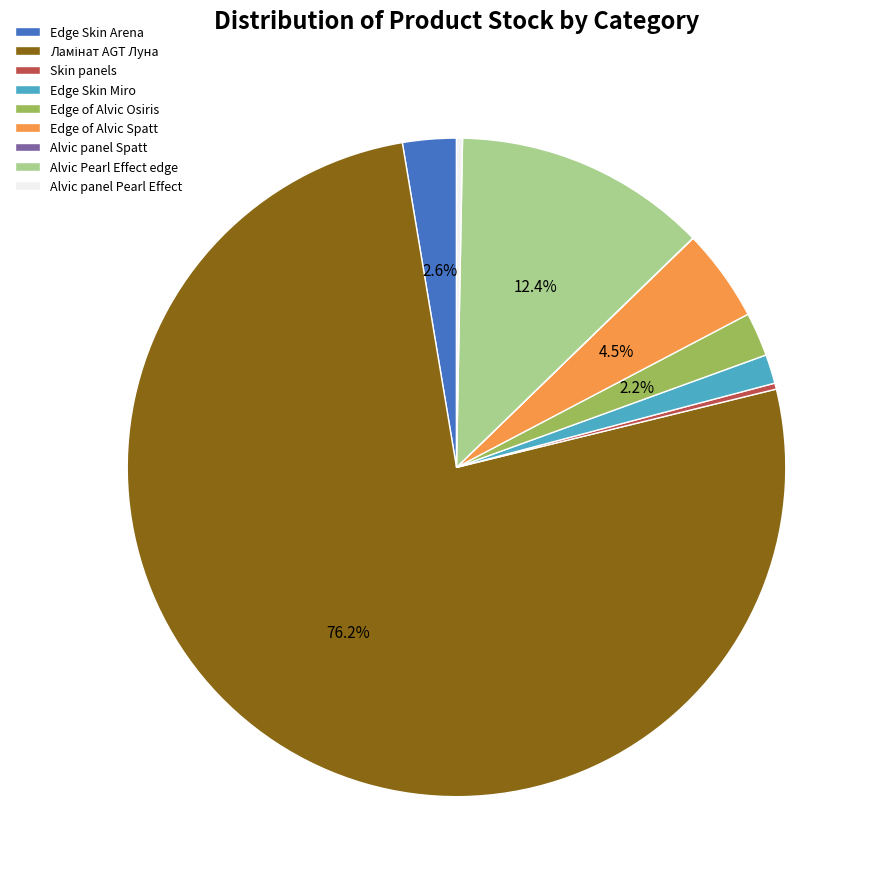

Is there a majority slice in this chart?

Yes